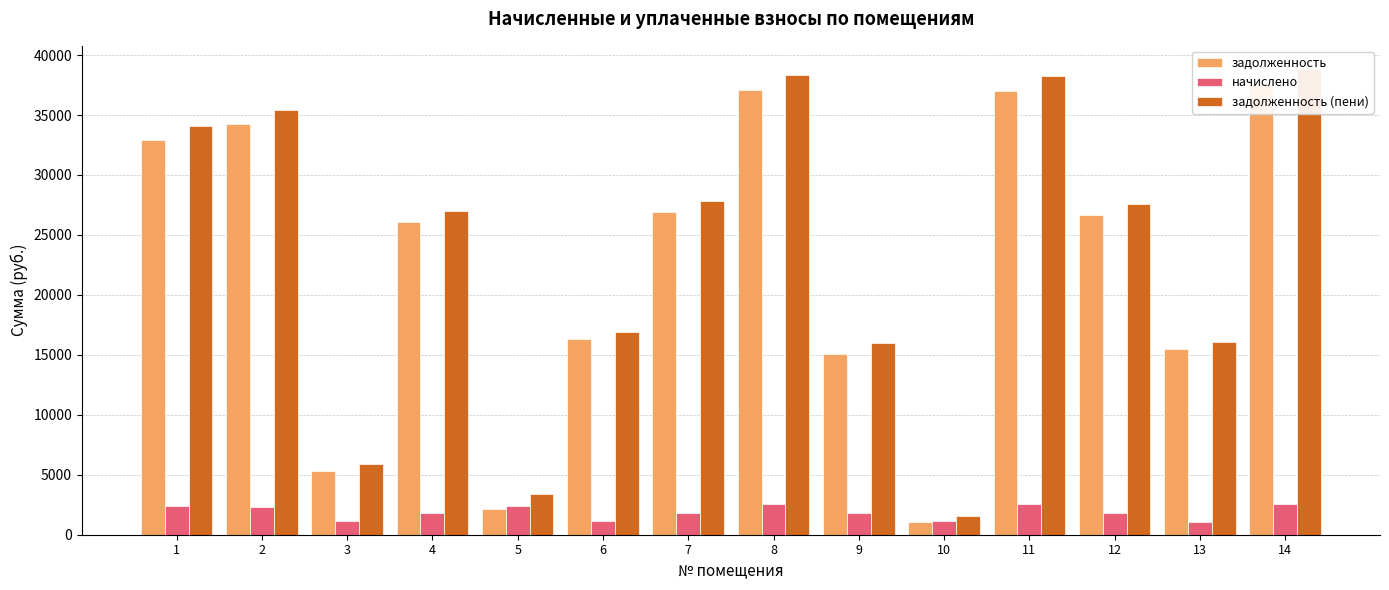

What is the difference between the second highest and second lowest values in the задолженность series?

34901.0